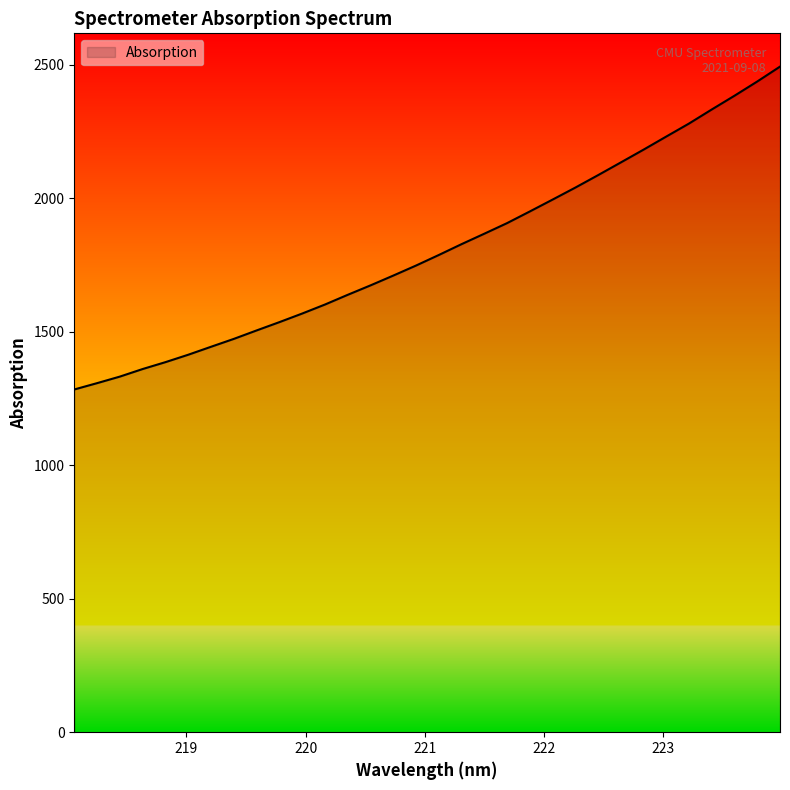

How many categories are shown in the chart?

32